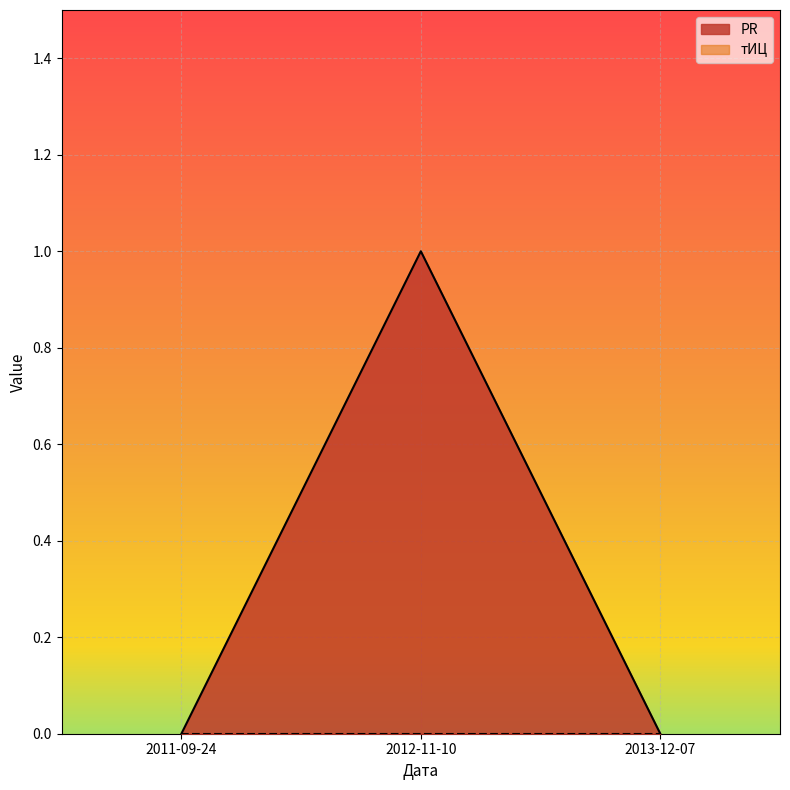

The chart shows a value of 0 at 2013-12-07. True or false?

False